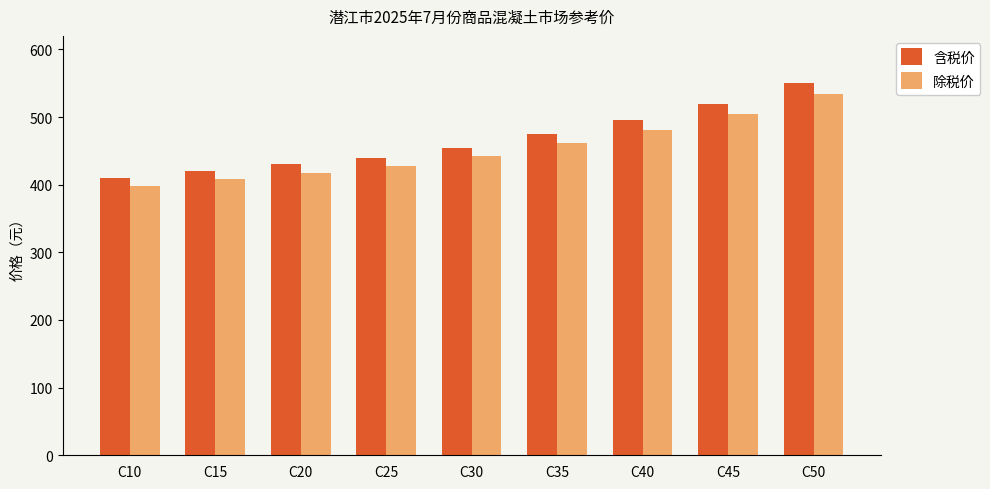

The 含税价 series shows 869.3 at C40. True or false?

False